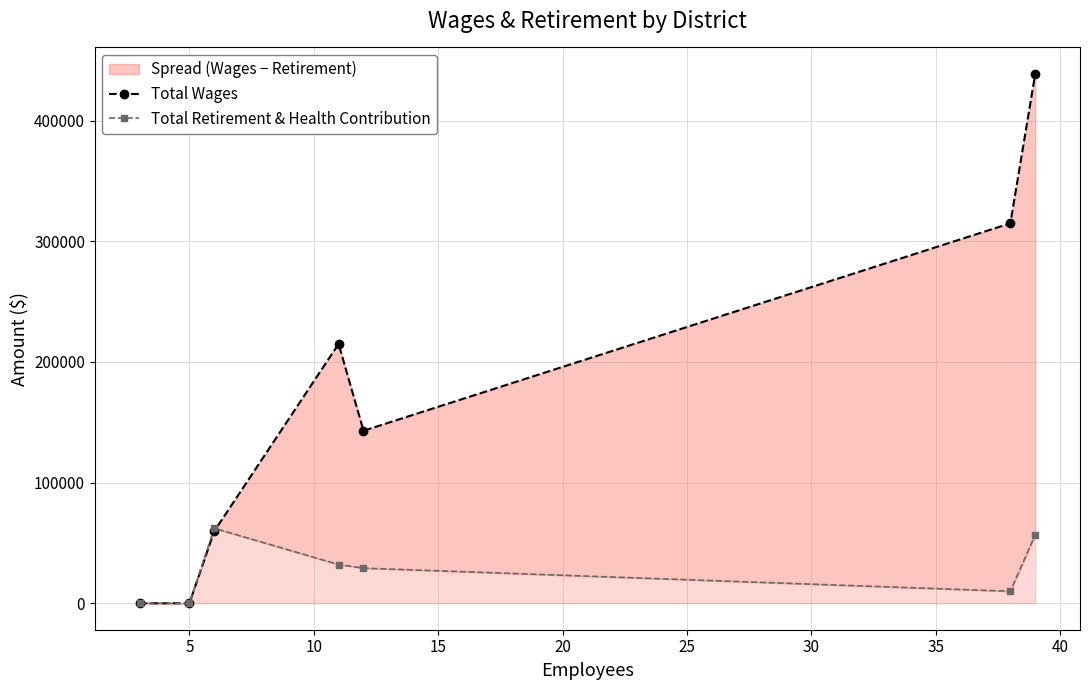

What is the sum of all Total Wages values?

1171203